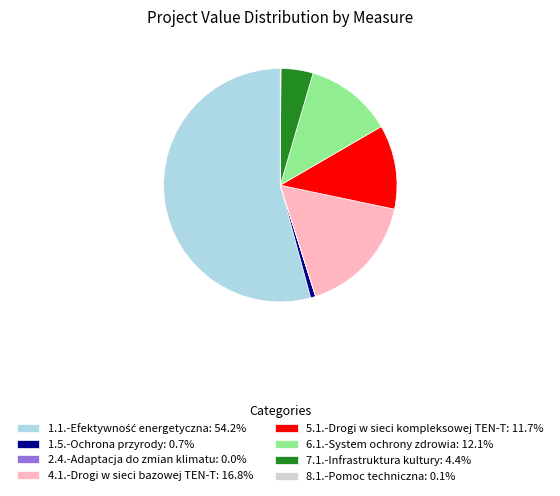

Combined, do 7.1.-Infrastruktura kultury and 1.5.-Ochrona przyrody account for over 50%?

No